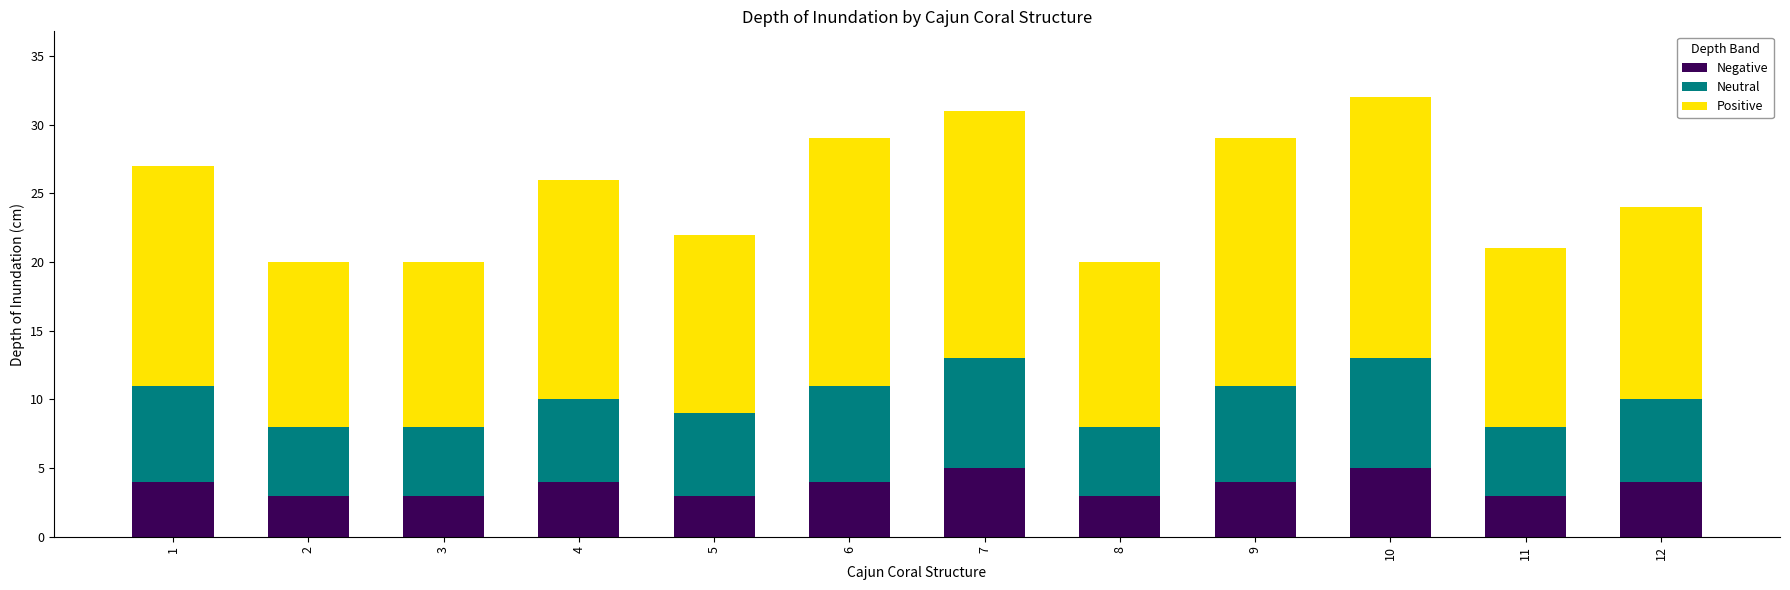

What is the highest value of the Negative series?

5